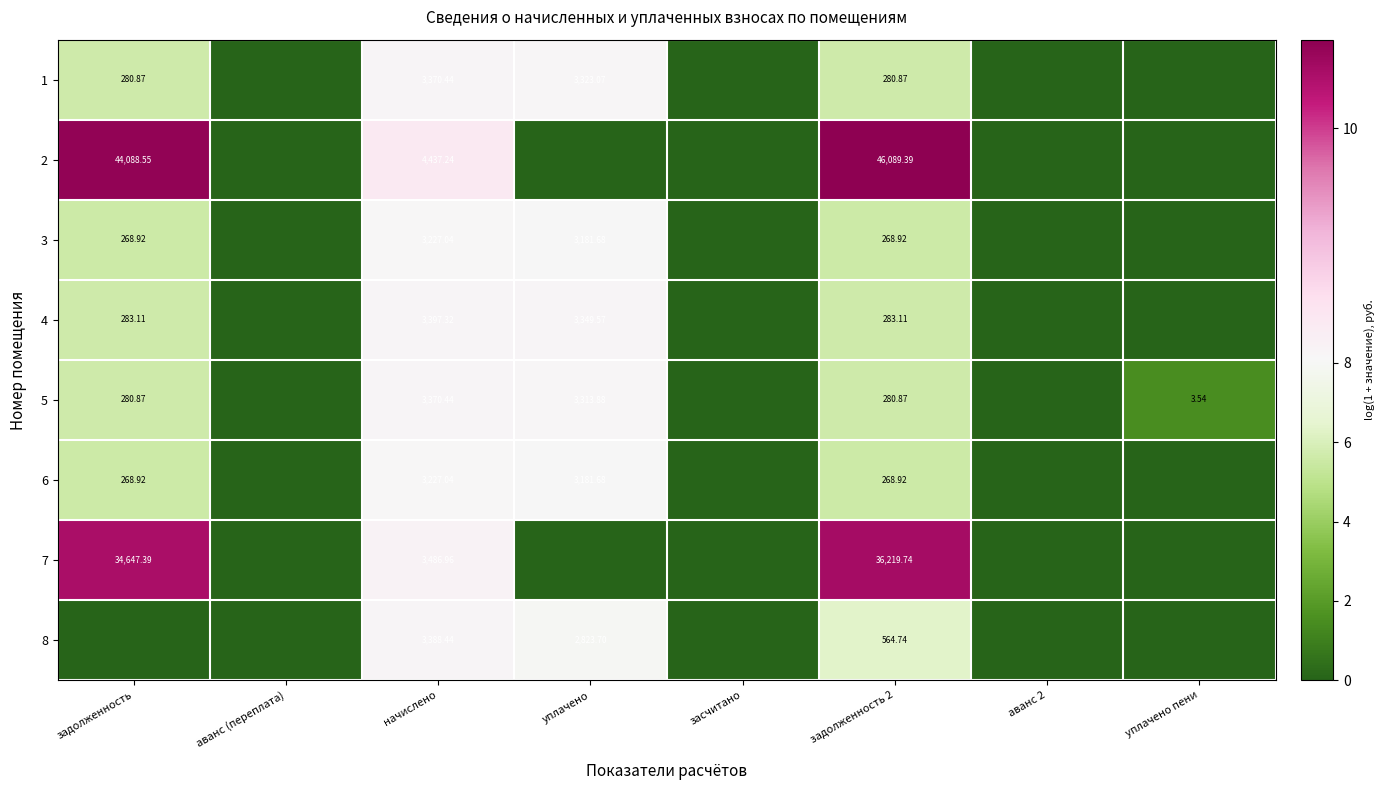

List the labels in order of 1 value, largest first.

начислено, уплачено, задолженность, задолженность 2, аванс (переплата), засчитано, аванс 2, уплачено пени